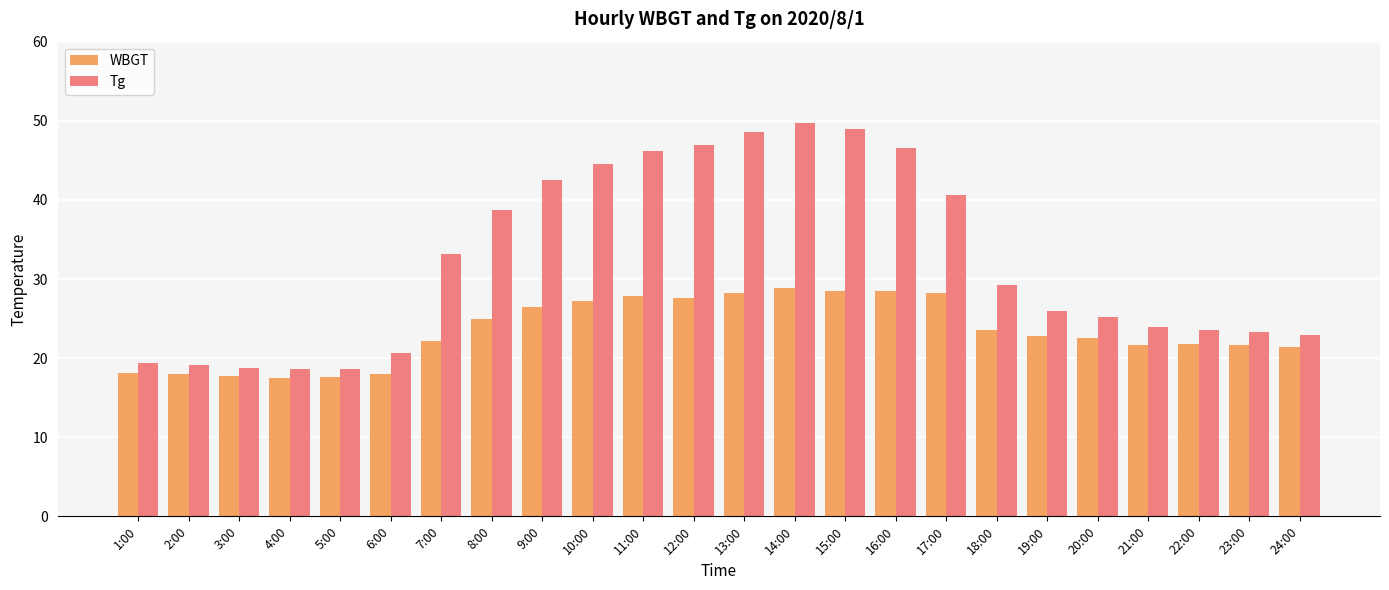

What value does the WBGT series have at 5:00?

17.6